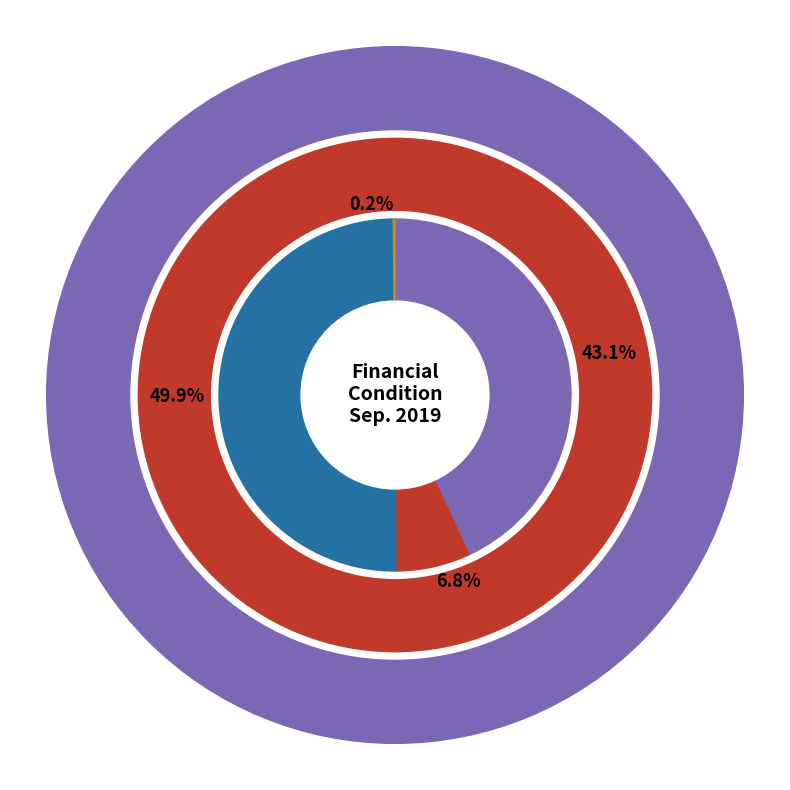

To the nearest percent, what portion does Treasury stock, shares represent?

7%